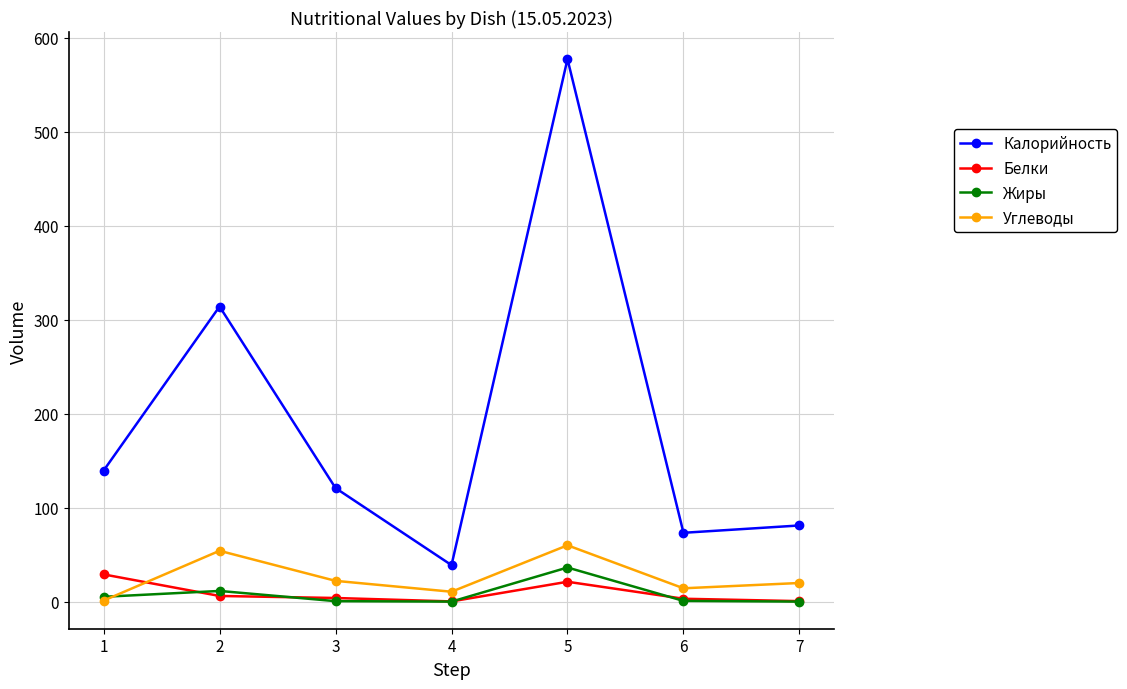

Rank the categories by Калорийность value from lowest to highest.

4, 6, 7, 3, 1, 2, 5